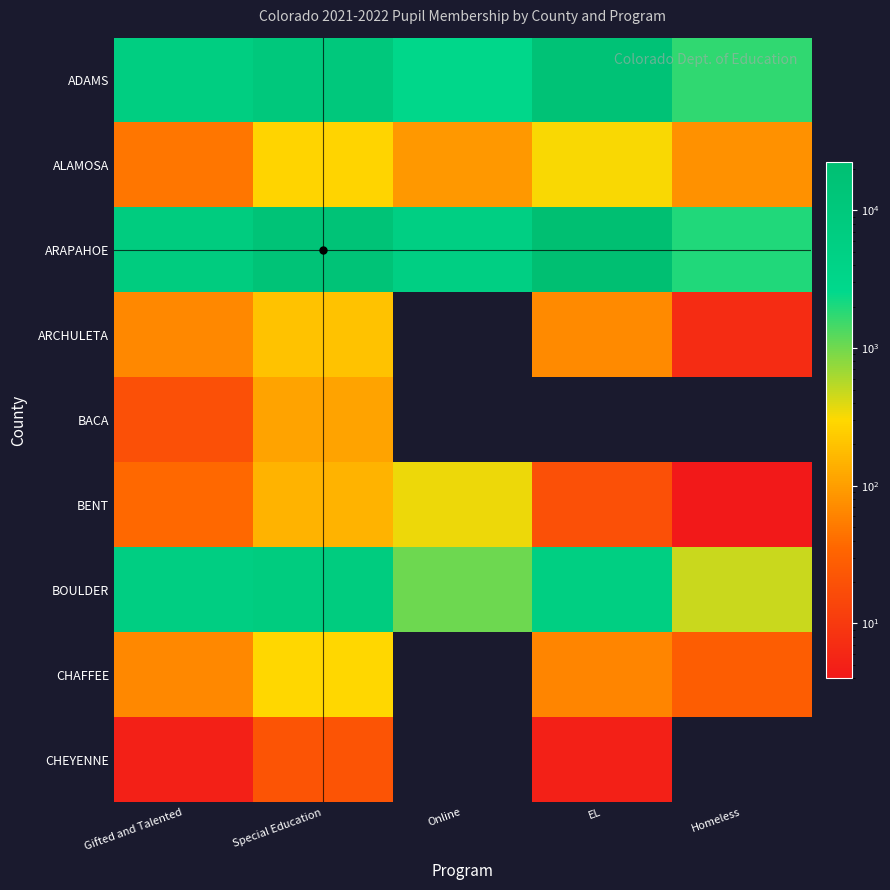

What is the total value across all series at Online?

9934